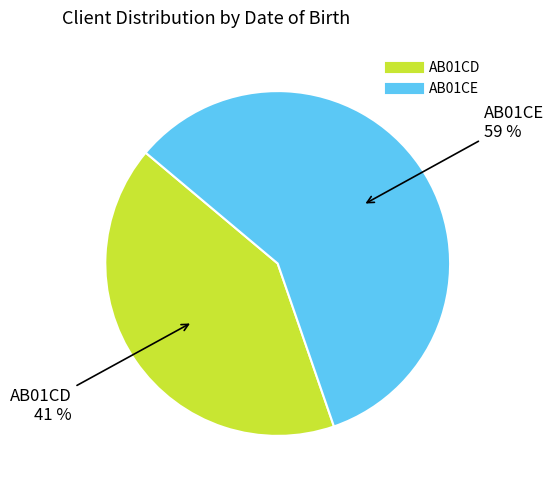

Between AB01CD and AB01CE, which is larger?

AB01CE